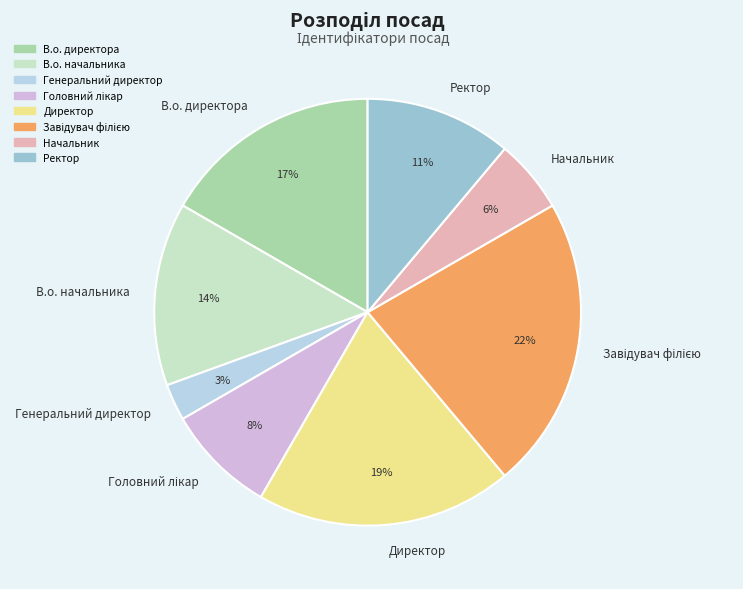

What is the ratio of the value at В.о. директора to the value at Директор?

0.9